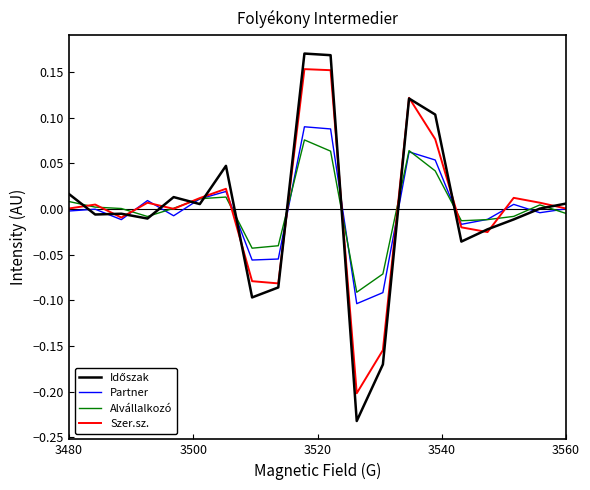

How many lines are shown in the chart?

4